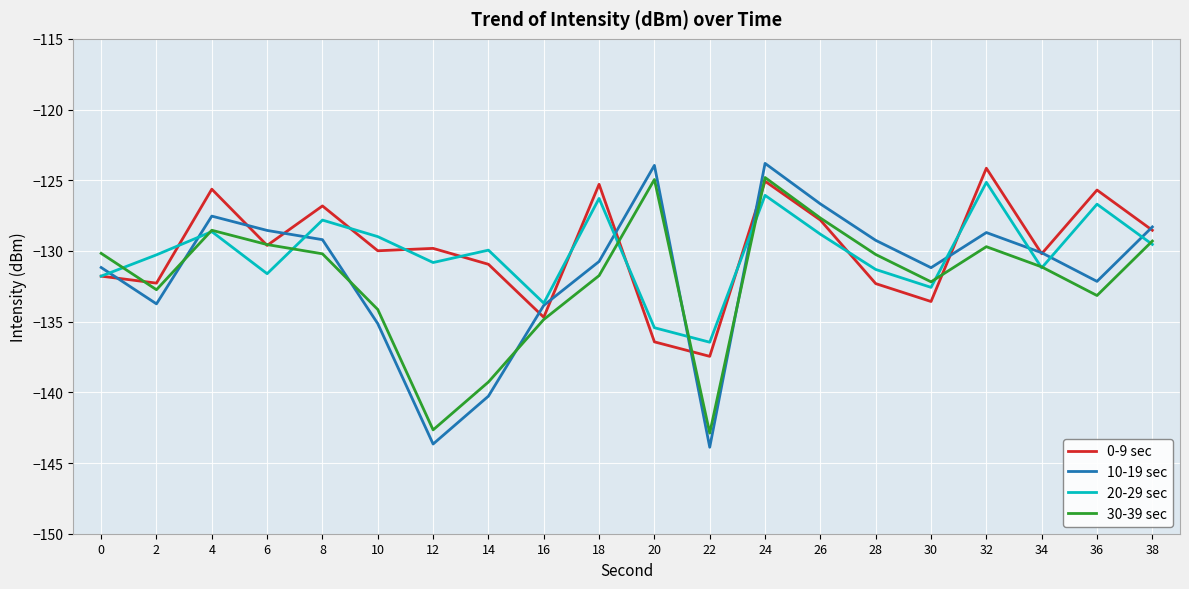

At which label does 20-29 sec reach its minimum?

22